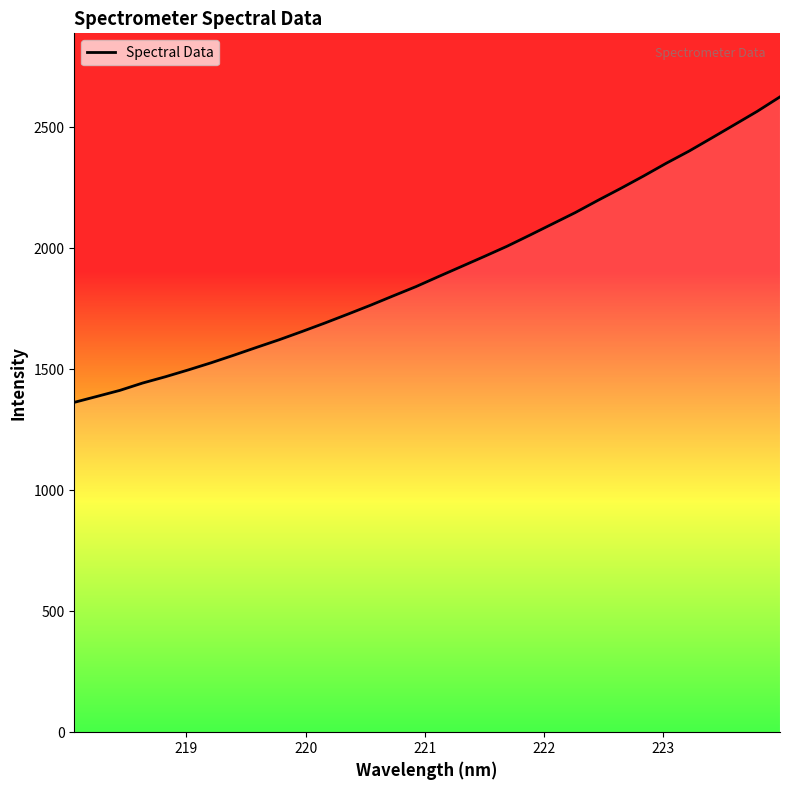

What is the difference between the maximum and minimum values?

1262.5